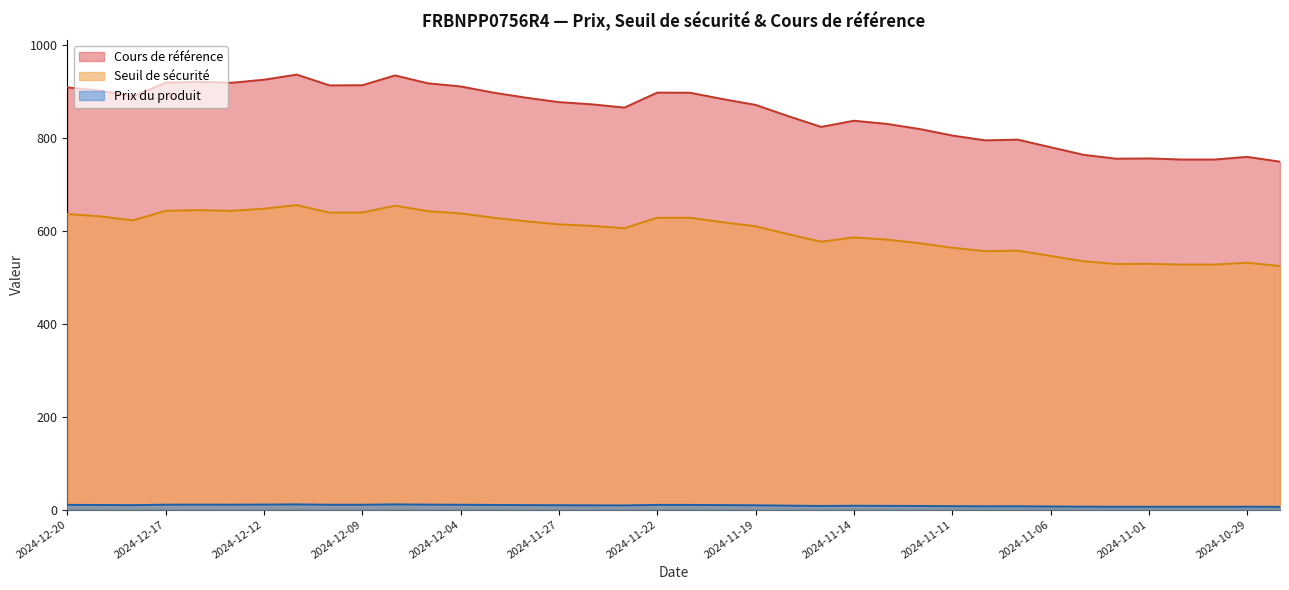

What is the label of the 4th point from the right?

2024-10-31